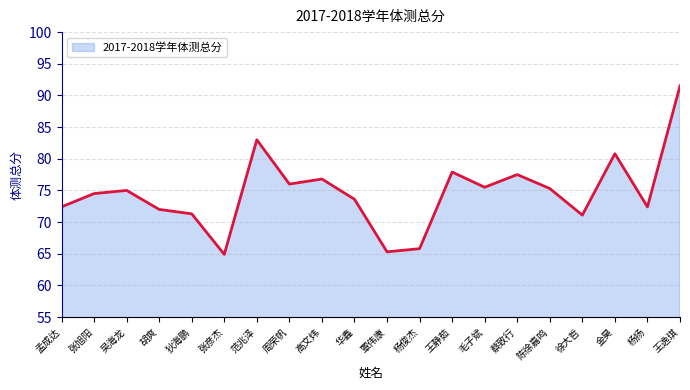

The value at 张旭阳 is 18.0. True or false?

False